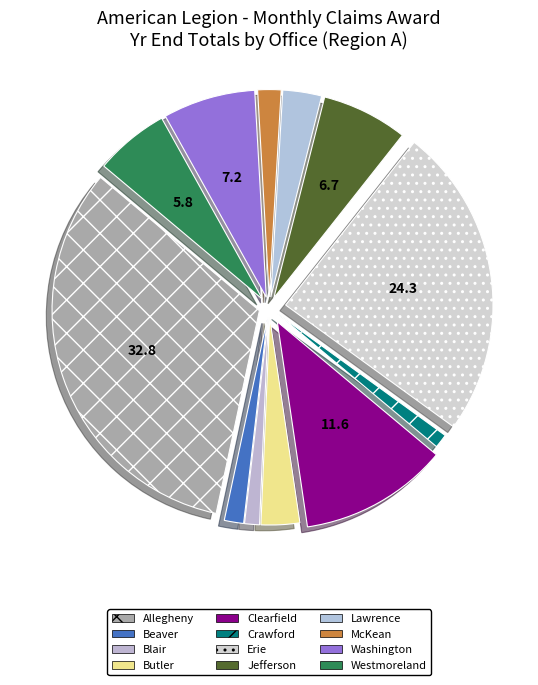

What percentage is the Butler slice, to the nearest percent?

3%